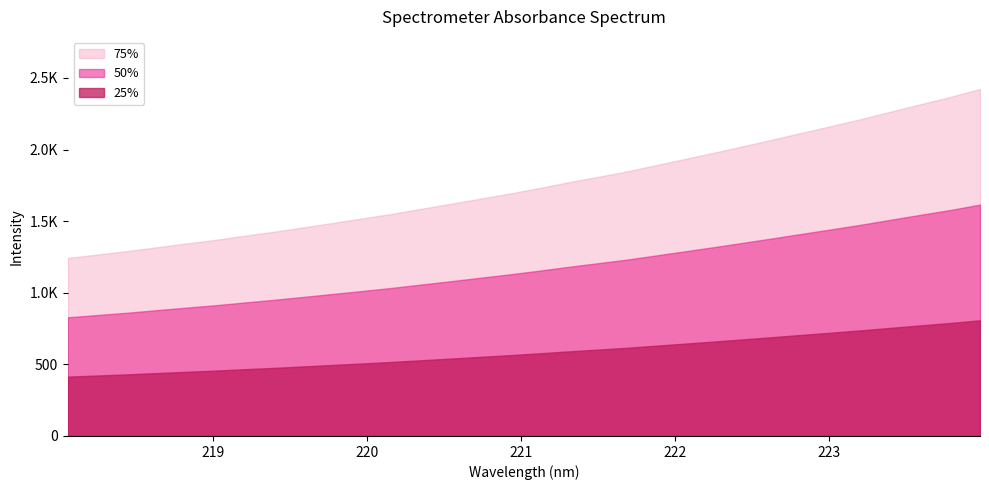

What is the sum of all values?

74893.2